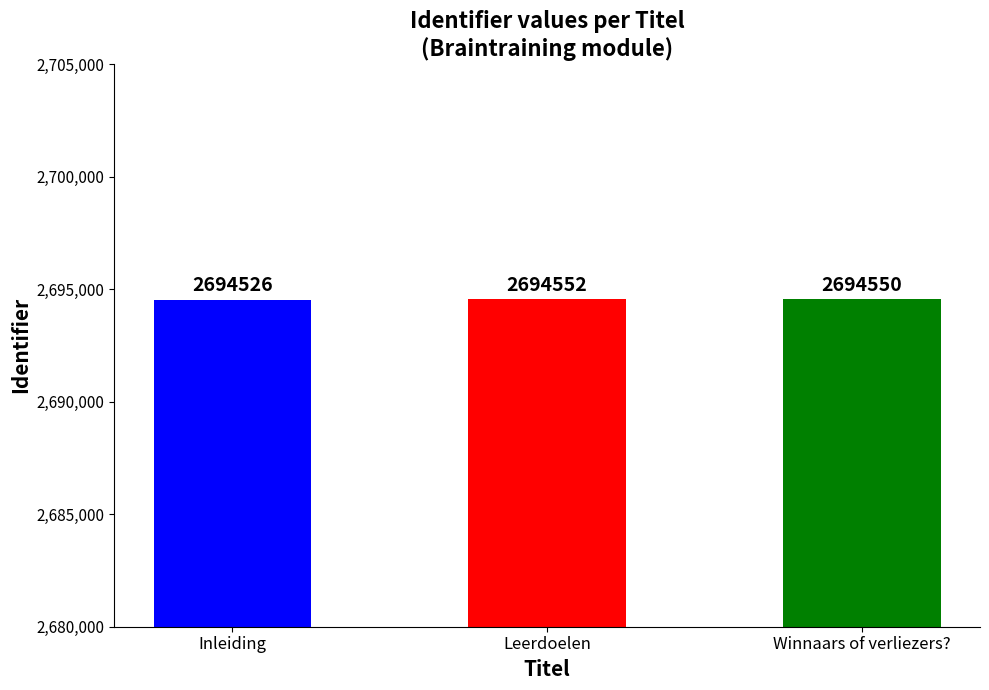

Which category has the highest value across all series?

Leerdoelen